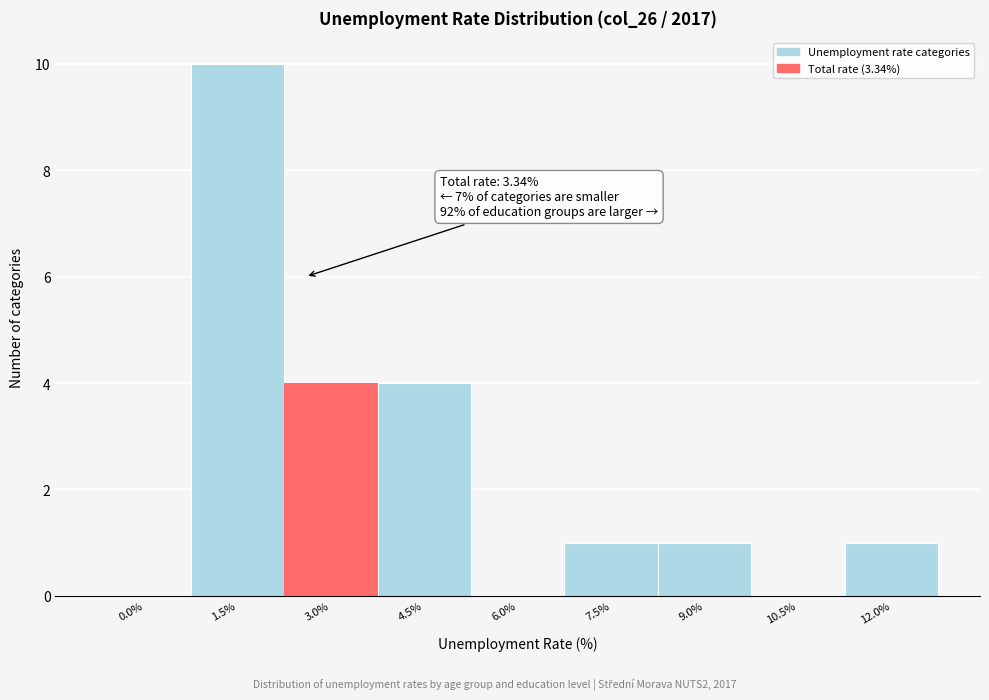

Reading right to left, transcribe all the data shown in this chart.

12.0%=1	10.5%=0	9.0%=1	7.5%=1	6.0%=0	4.5%=4	3.0%=4	1.5%=10	0.0%=0